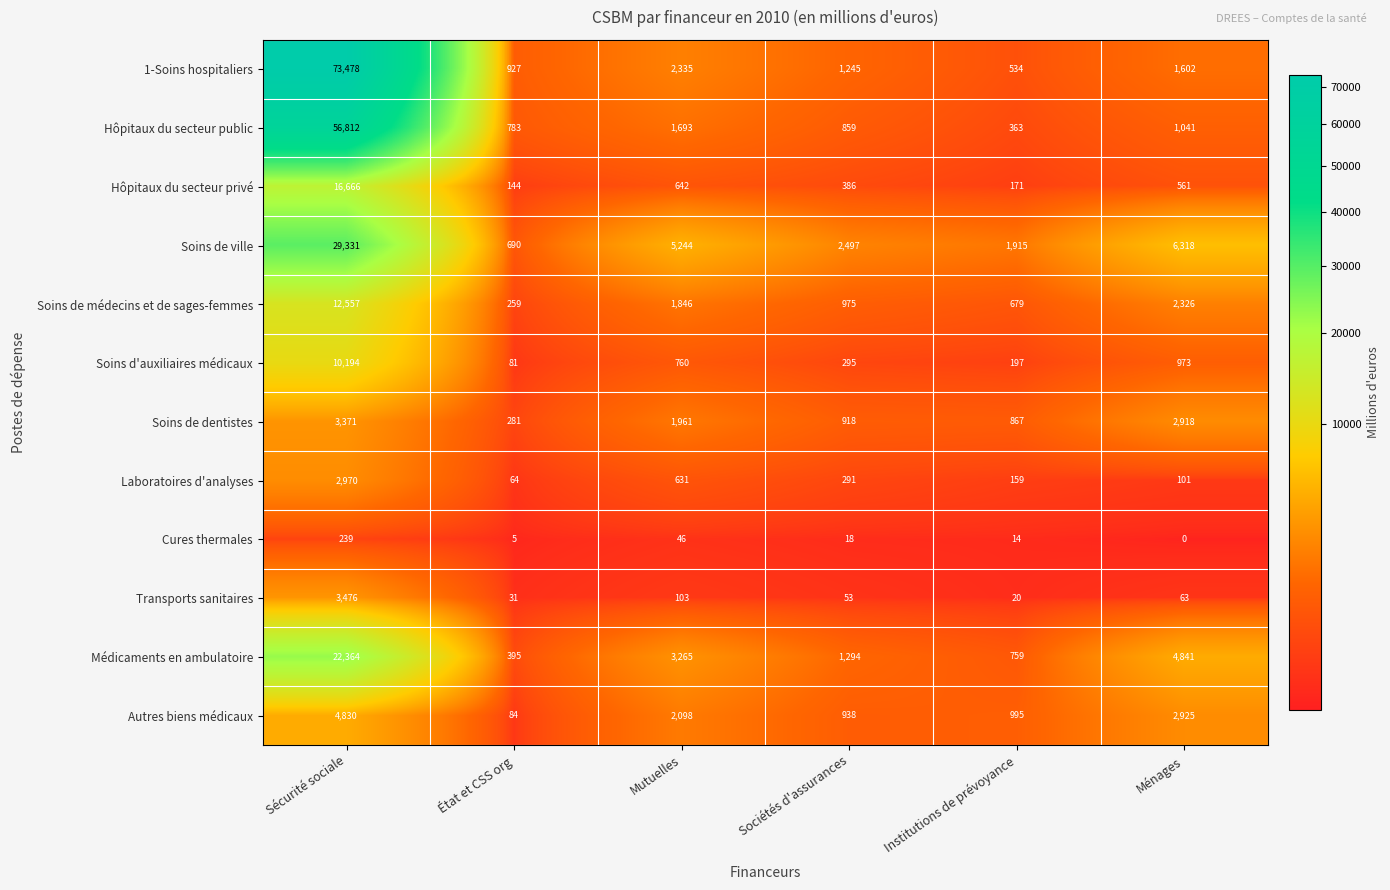

True or false: 1-Soins hospitaliers has a value of 23821 at Sécurité sociale.

False